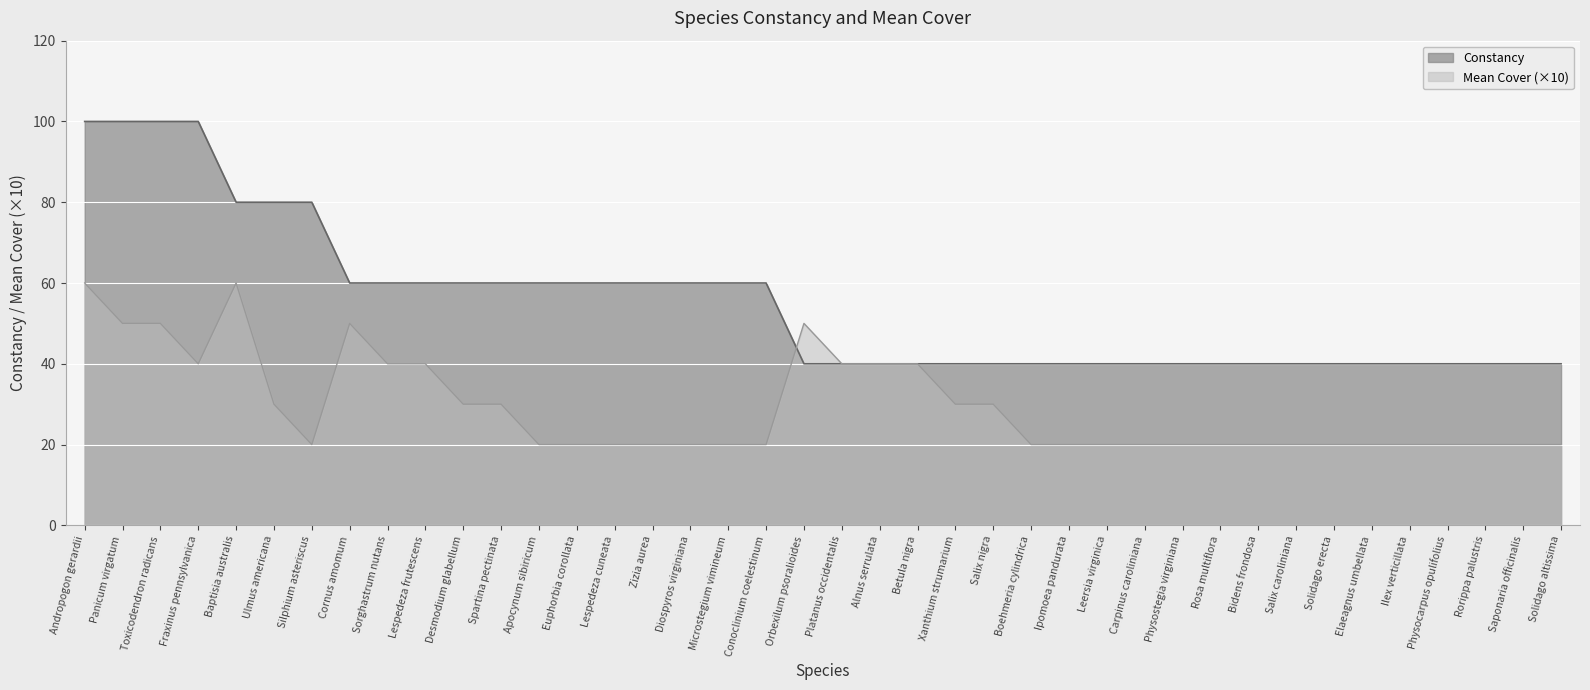

Is it true that the value at Saponaria officinalis is 12?

False